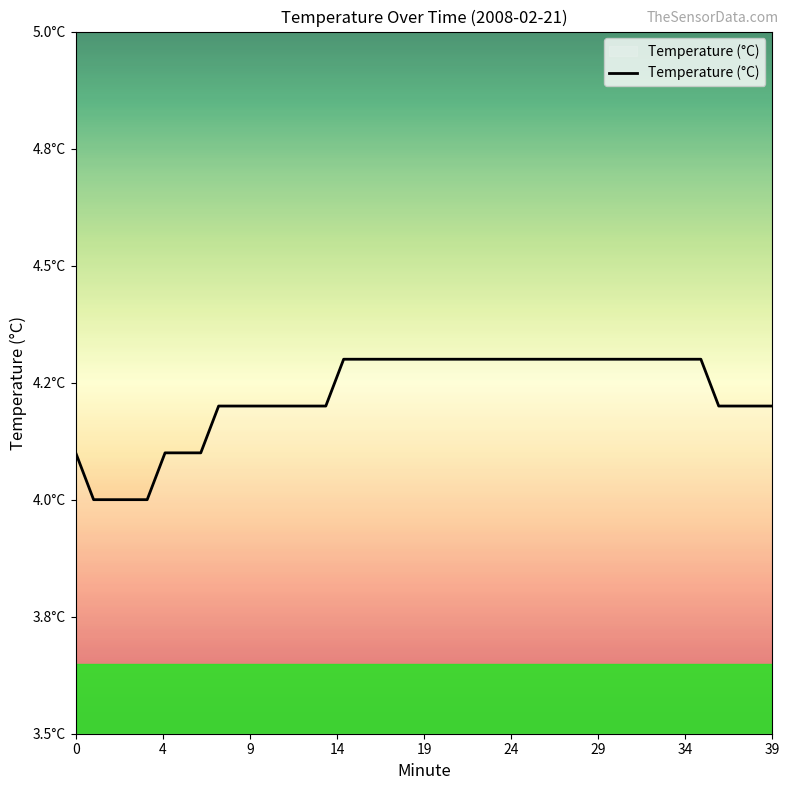

Is this an area chart (filled region under the line)?

Yes